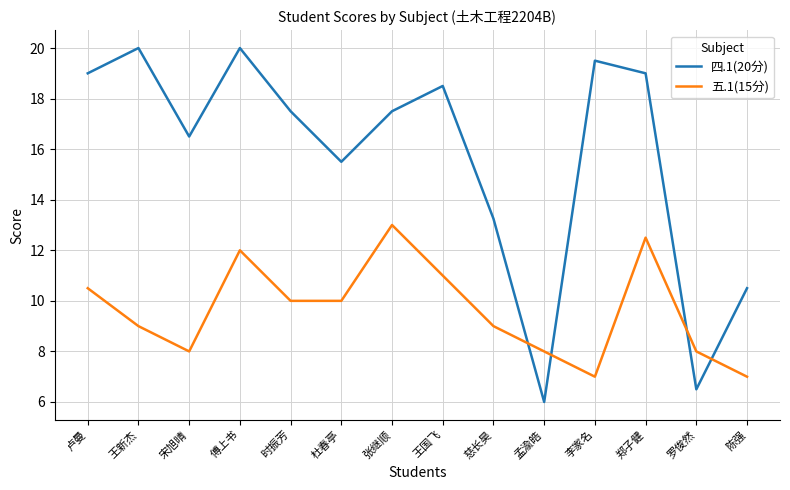

At which category is the sum across all series the highest?

傅上书